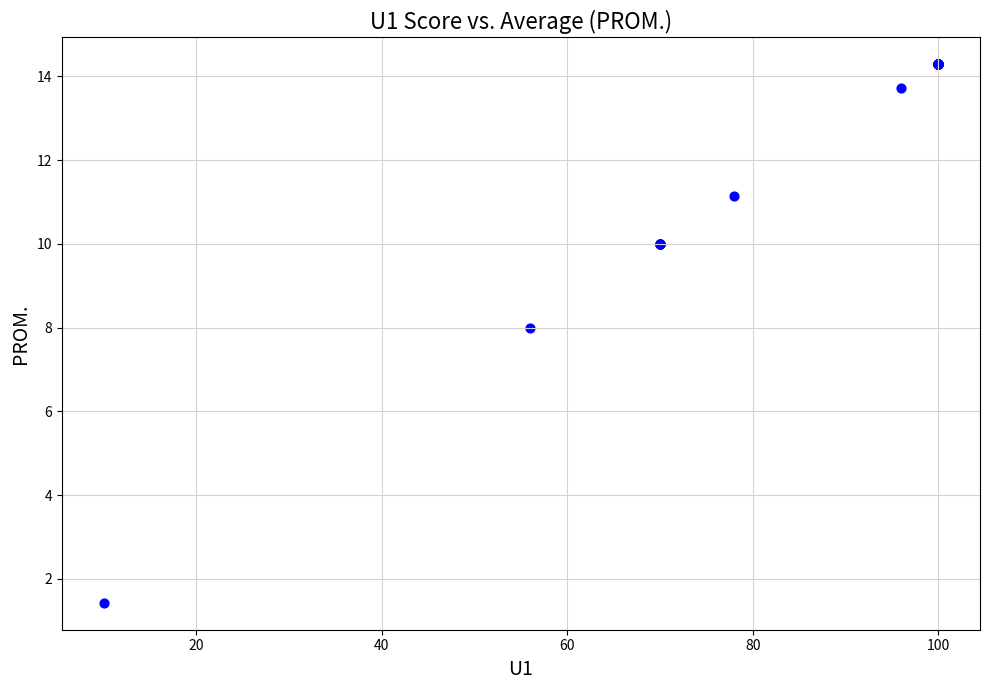

What Y value in the scatter plot is closest to 7?

8.0